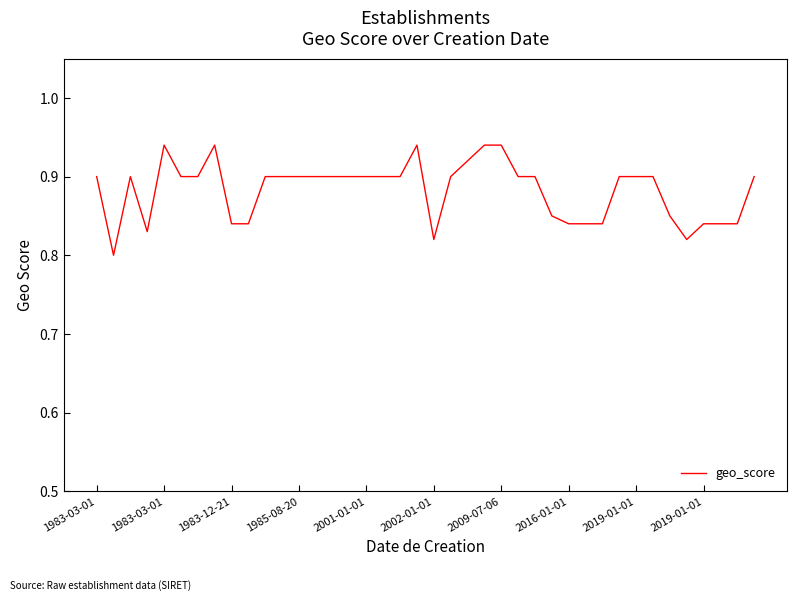

At which category does the data reach its first local valley?

1983-03-01